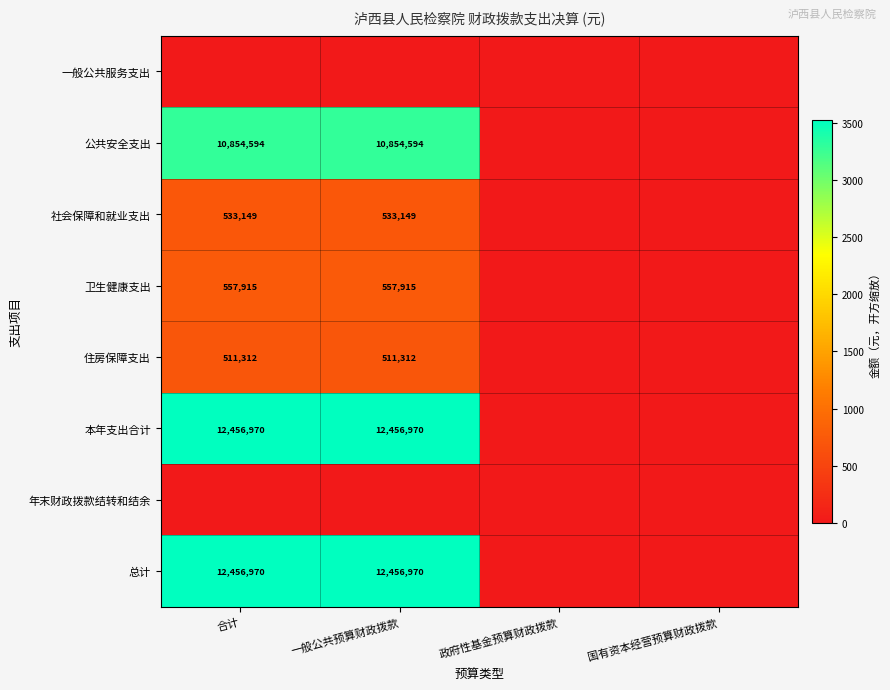

Is it true that 社会保障和就业支出 equals 533149 at 一般公共预算财政拨款?

True